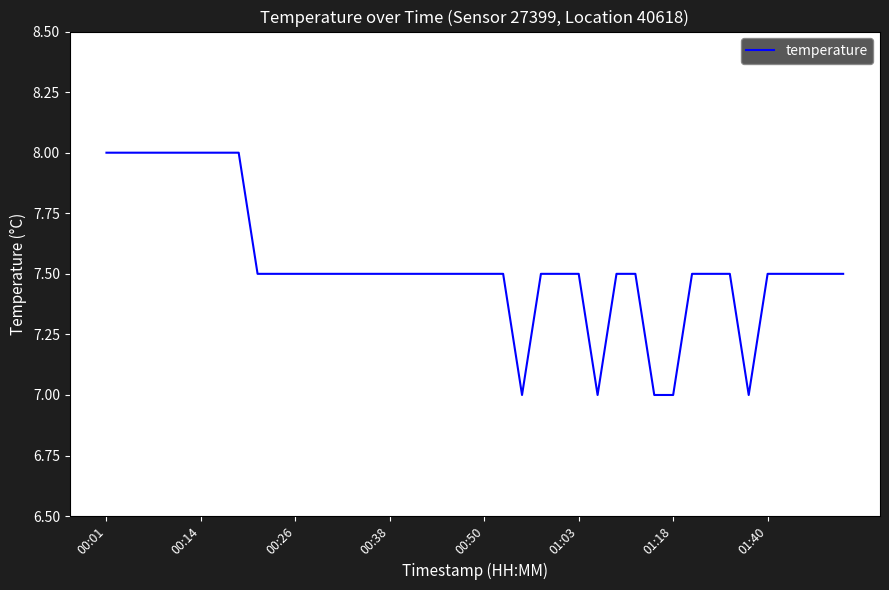

Reading left to right, what are all the values shown in this chart?

8.0	8.0	8.0	8.0	8.0	8.0	8.0	8.0	7.5	7.5	7.5	7.5	7.5	7.5	7.5	7.5	7.5	7.5	7.5	7.5	7.5	7.5	7.0	7.5	7.5	7.5	7.0	7.5	7.5	7.0	7.0	7.5	7.5	7.5	7.0	7.5	7.5	7.5	7.5	7.5